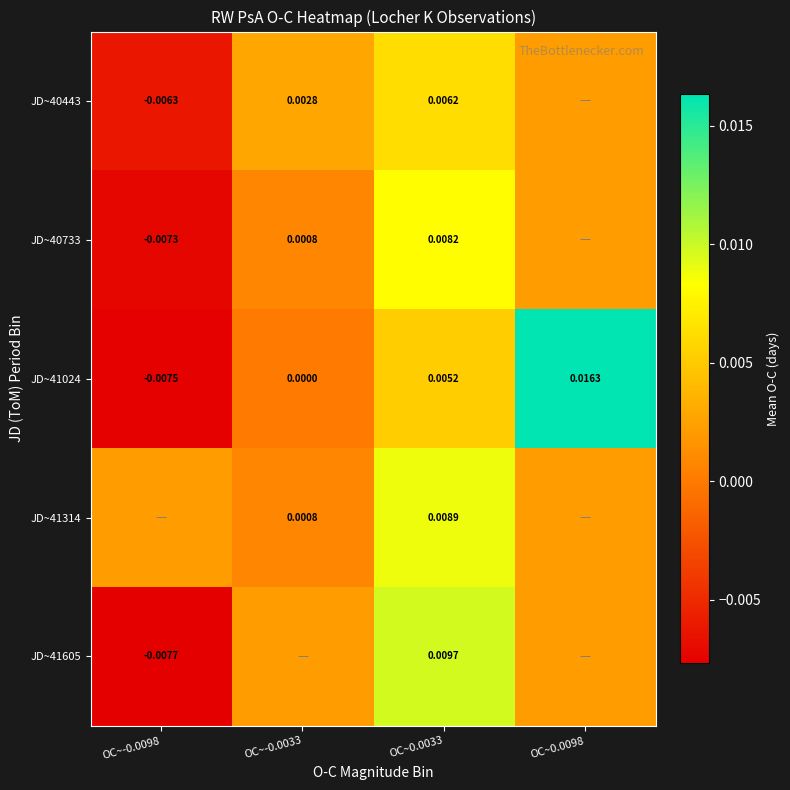

The value of JD~40443 at OC~-0.0098 is -0.0. True or false?

True